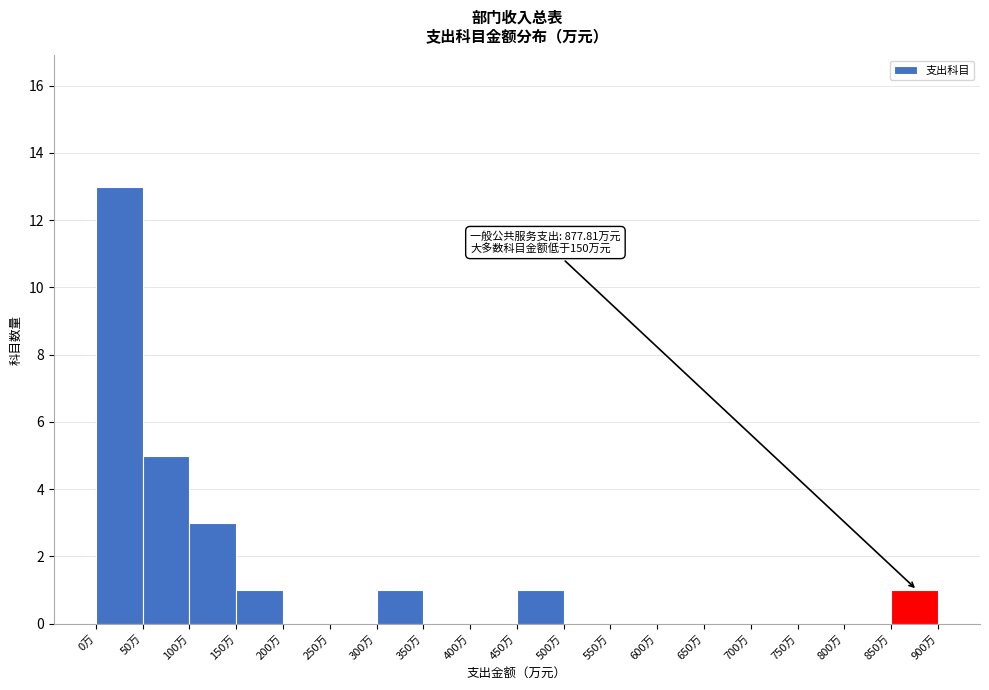

Which range on the x-axis has the tallest bar?

0 to 50